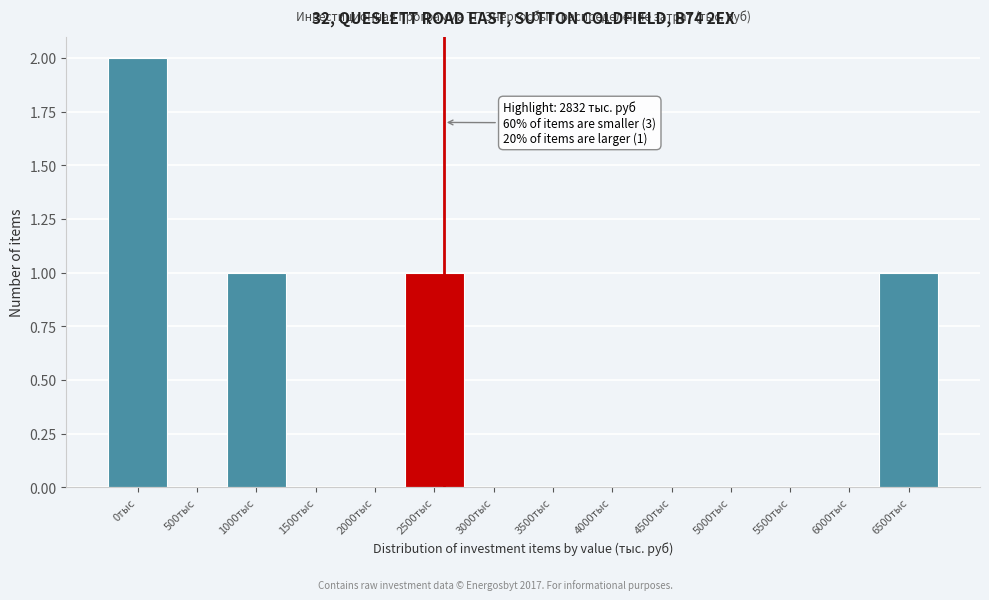

Reading left to right, extract all data points from this chart.

0тыс=2	500тыс=0	1000тыс=1	1500тыс=0	2000тыс=0	2500тыс=1	3000тыс=0	3500тыс=0	4000тыс=0	4500тыс=0	5000тыс=0	5500тыс=0	6000тыс=0	6500тыс=1